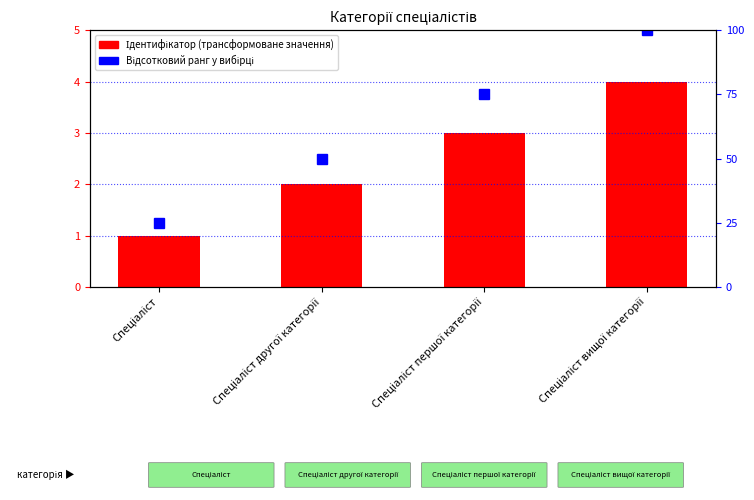

At how many categories does at least one series exceed 77?

1